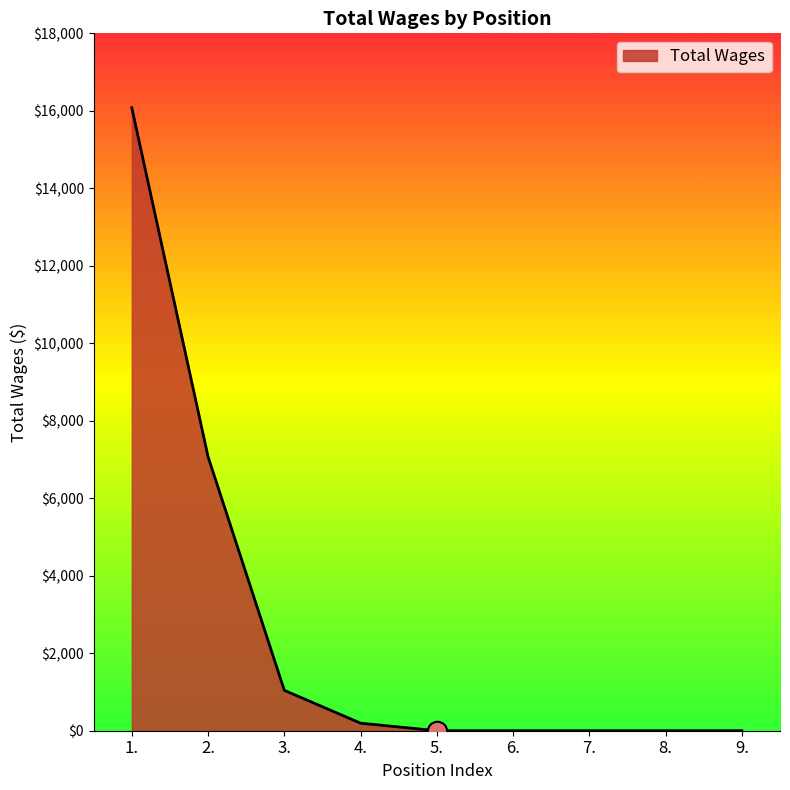

The value at 6. is -9805. True or false?

False